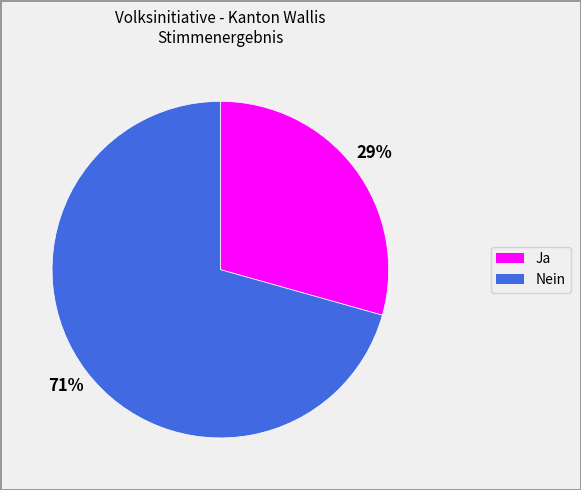

To the nearest percent, what is the average slice percentage?

50%